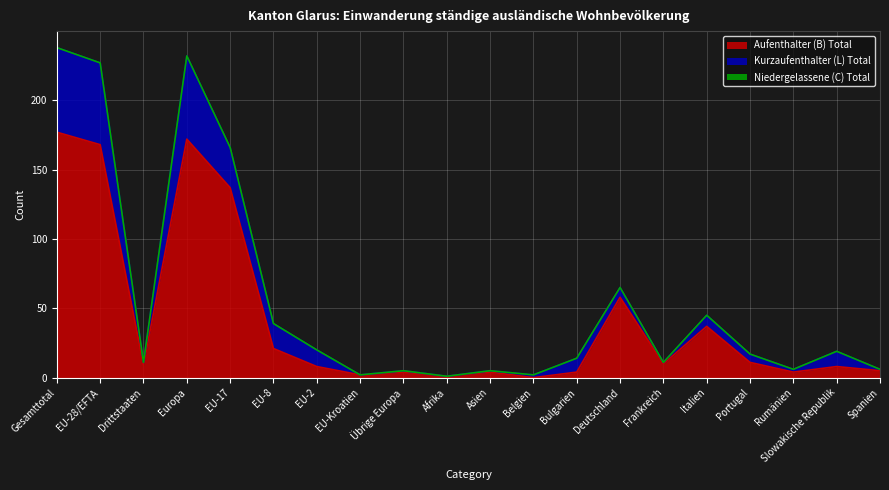

What is the label of the 4th point from the left?

Europa